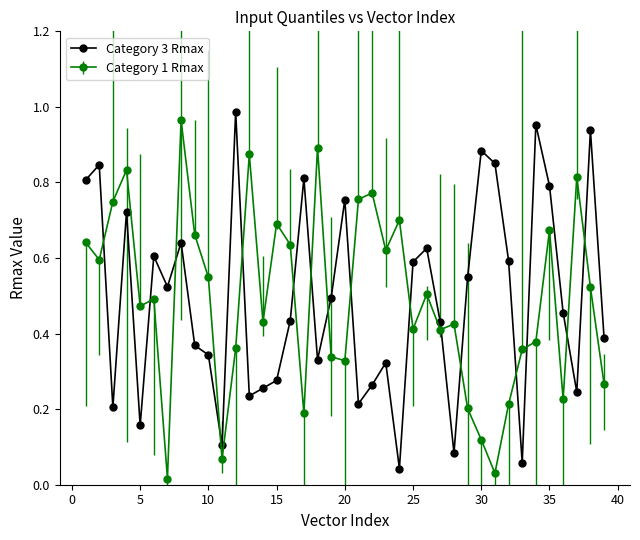

What is the sum of all Category 1 Rmax values?

19.2